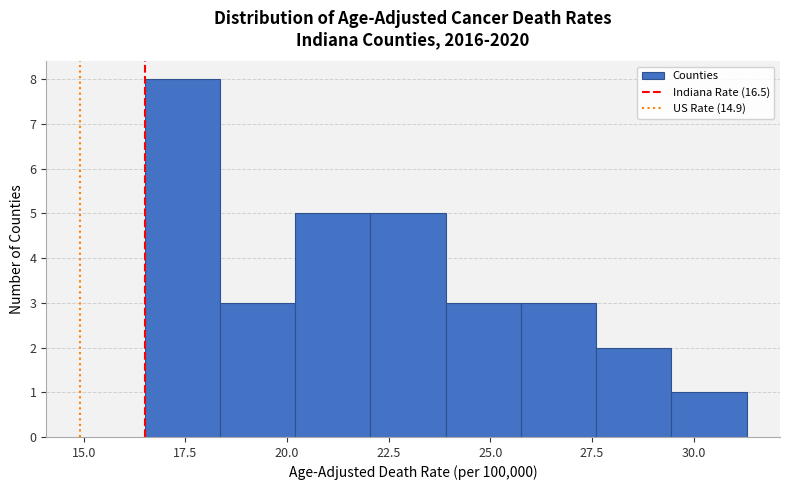

Around what value on the x-axis is the tallest bar? Give the approximate position of its centre, as read against the axis.

17.5